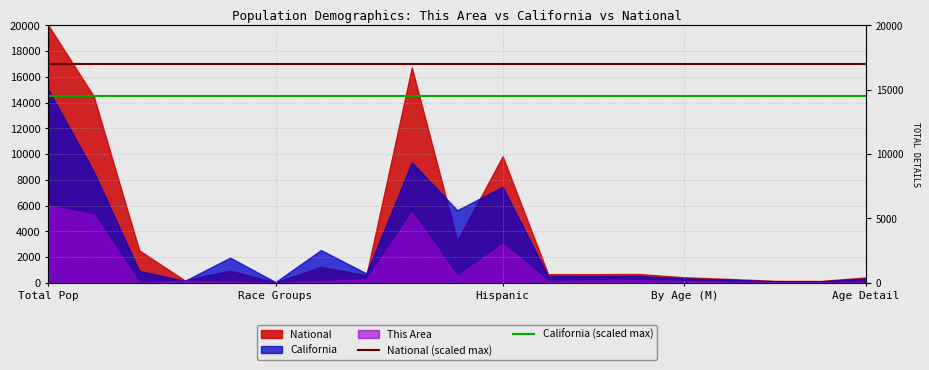

The value of California (scaled max) at Race Groups is 14500. True or false?

True